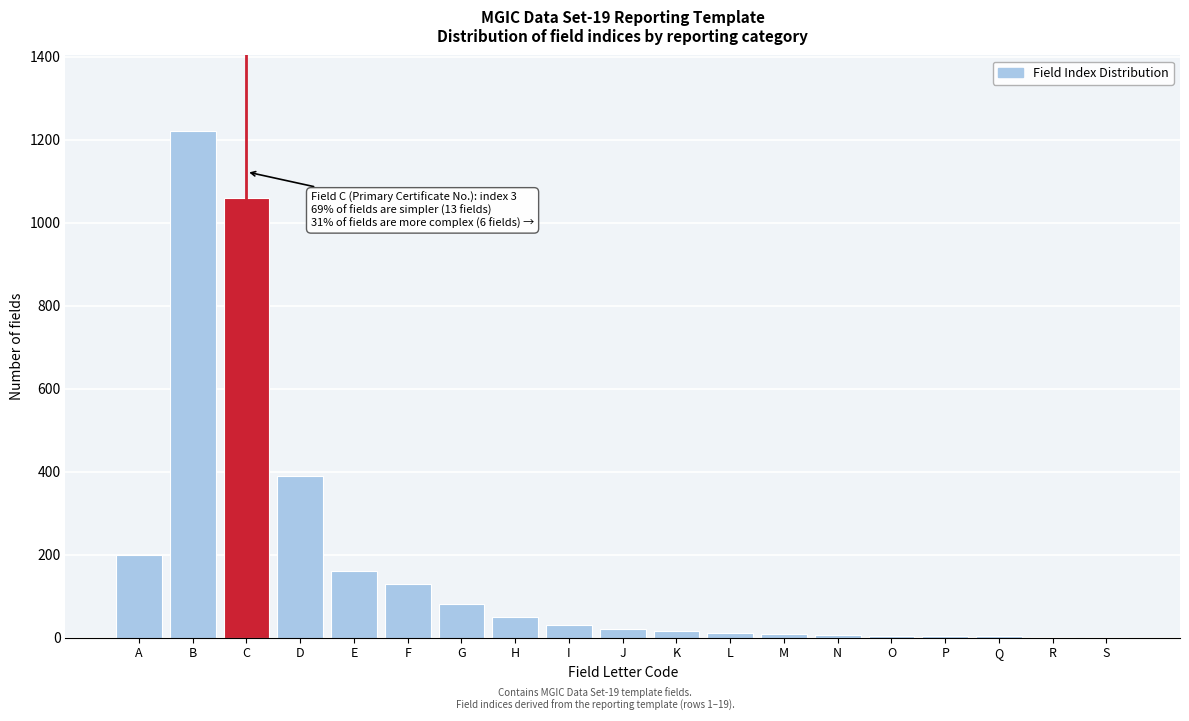

True or false: the data shows 70 at F.

False